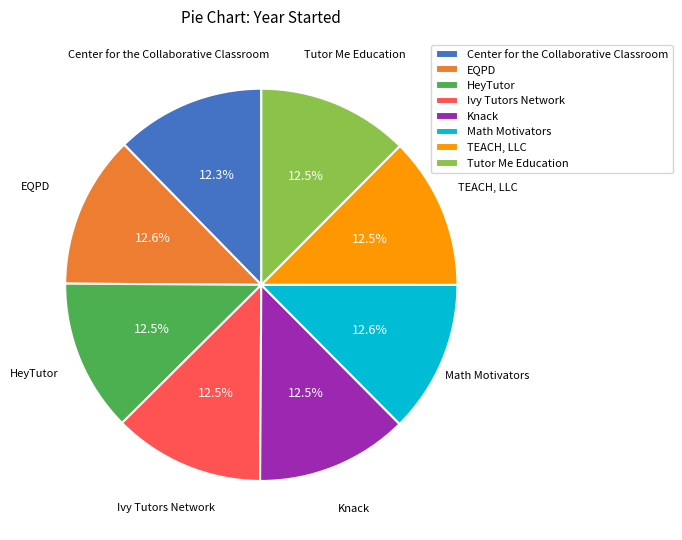

What is the total percentage of Ivy Tutors Network and HeyTutor?

25.0%